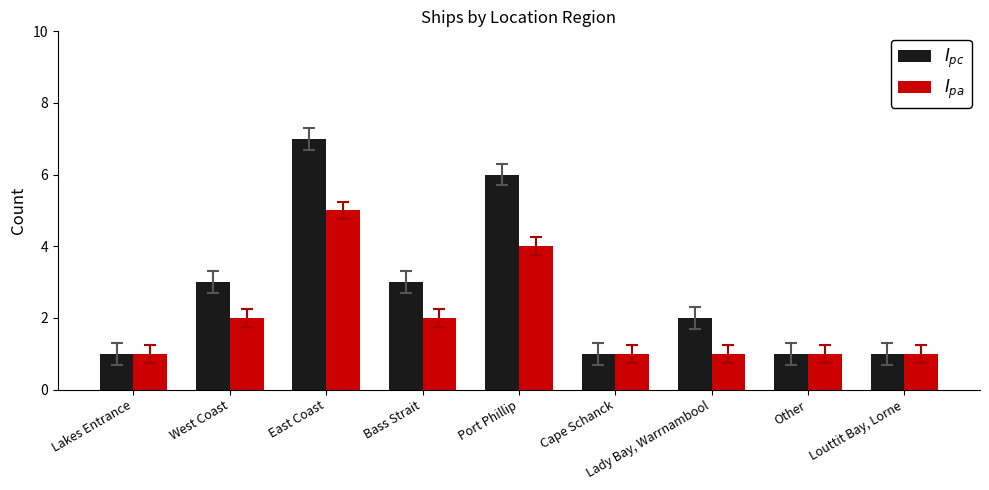

Does the chart contain any negative values?

No